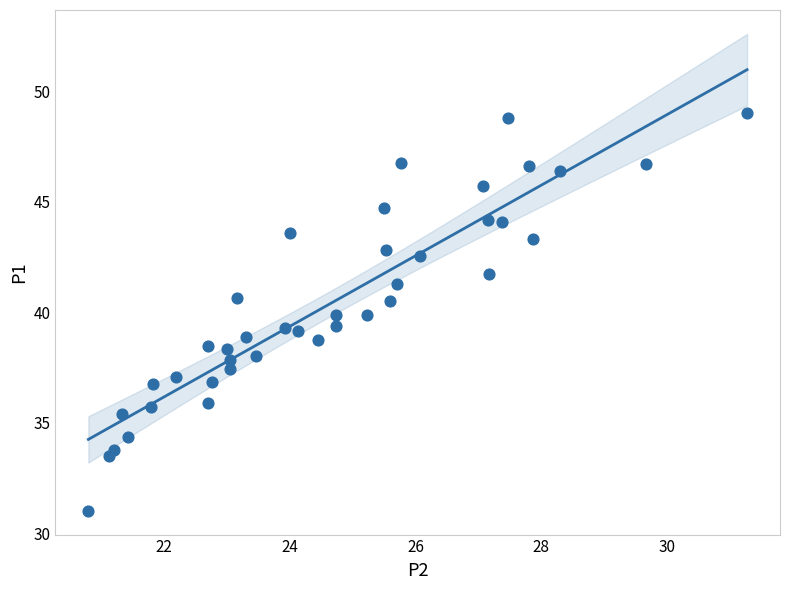

What is the range of Y values (max minus min)?

18.0